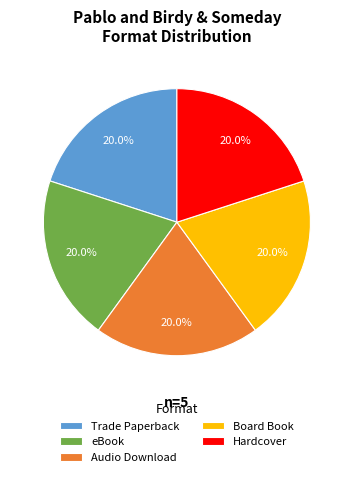

What is the ratio of the value at Trade Paperback to the value at eBook?

1.0